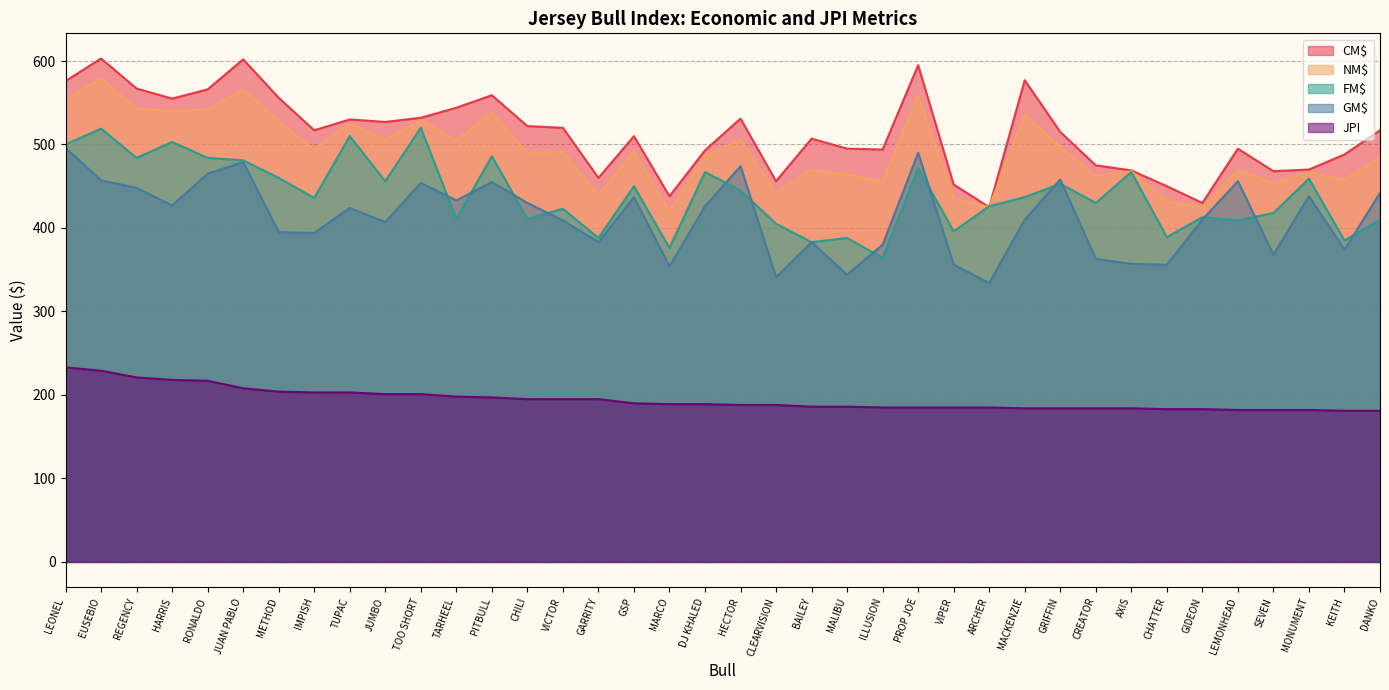

Reading left to right, list all the values displayed in this chart.

CM$: LEONEL=576	EUSEBIO=603	REGENCY=567	HARRIS=555	RONALDO=566	JUAN PABLO=602	METHOD=556	IMPISH=517	TUPAC=530	JUMBO=527	TOO SHORT=532	TARHEEL=544	PITBULL=559	CHILI=522	VICTOR=520	GARRITY=460	GSP=510	MARCO=438	DJ KHALED=493	HECTOR=531	CLEARVISION=456	BAILEY=507	MALIBU=495	ILLUSION=494	PROP JOE=595	VIPER=452	ARCHER=425	MACKENZIE=577	GRIFFIN=515	CREATOR=475	AXIS=469	CHATTER=450	GIDEON=430	LEMONHEAD=495	SEVEN=468	MONUMENT=470	KEITH=488	DANKO=517
NM$: LEONEL=554	EUSEBIO=579	REGENCY=543	HARRIS=540	RONALDO=542	JUAN PABLO=566	METHOD=528	IMPISH=494	TUPAC=525	JUMBO=506	TOO SHORT=529	TARHEEL=505	PITBULL=538	CHILI=490	VICTOR=491	GARRITY=439	GSP=492	MARCO=420	DJ KHALED=486	HECTOR=506	CLEARVISION=442	BAILEY=470	MALIBU=464	ILLUSION=456	PROP JOE=559	VIPER=436	ARCHER=425	MACKENZIE=536	GRIFFIN=497	CREATOR=462	AXIS=468	CHATTER=432	GIDEON=425	LEMONHEAD=469	SEVEN=454	MONUMENT=467	KEITH=458	DANKO=485
FM$: LEONEL=500	EUSEBIO=519	REGENCY=484	HARRIS=503	RONALDO=484	JUAN PABLO=481	METHOD=460	IMPISH=436	TUPAC=510	JUMBO=456	TOO SHORT=520	TARHEEL=411	PITBULL=486	CHILI=411	VICTOR=423	GARRITY=388	GSP=450	MARCO=376	DJ KHALED=467	HECTOR=445	CLEARVISION=405	BAILEY=383	MALIBU=388	ILLUSION=364	PROP JOE=472	VIPER=396	ARCHER=426	MACKENZIE=437	GRIFFIN=453	CREATOR=430	AXIS=467	CHATTER=389	GIDEON=413	LEMONHEAD=409	SEVEN=418	MONUMENT=459	KEITH=385	DANKO=410
GM$: LEONEL=496	EUSEBIO=457	REGENCY=448	HARRIS=427	RONALDO=465	JUAN PABLO=479	METHOD=395	IMPISH=394	TUPAC=424	JUMBO=407	TOO SHORT=454	TARHEEL=433	PITBULL=455	CHILI=430	VICTOR=409	GARRITY=383	GSP=437	MARCO=354	DJ KHALED=426	HECTOR=474	CLEARVISION=341	BAILEY=383	MALIBU=344	ILLUSION=380	PROP JOE=490	VIPER=356	ARCHER=334	MACKENZIE=410	GRIFFIN=458	CREATOR=363	AXIS=357	CHATTER=356	GIDEON=410	LEMONHEAD=456	SEVEN=368	MONUMENT=438	KEITH=374	DANKO=442
JPI: LEONEL=233	EUSEBIO=229	REGENCY=221	HARRIS=218	RONALDO=217	JUAN PABLO=208	METHOD=204	IMPISH=203	TUPAC=203	JUMBO=201	TOO SHORT=201	TARHEEL=198	PITBULL=197	CHILI=195	VICTOR=195	GARRITY=195	GSP=190	MARCO=189	DJ KHALED=189	HECTOR=188	CLEARVISION=188	BAILEY=186	MALIBU=186	ILLUSION=185	PROP JOE=185	VIPER=185	ARCHER=185	MACKENZIE=184	GRIFFIN=184	CREATOR=184	AXIS=184	CHATTER=183	GIDEON=183	LEMONHEAD=182	SEVEN=182	MONUMENT=182	KEITH=181	DANKO=181